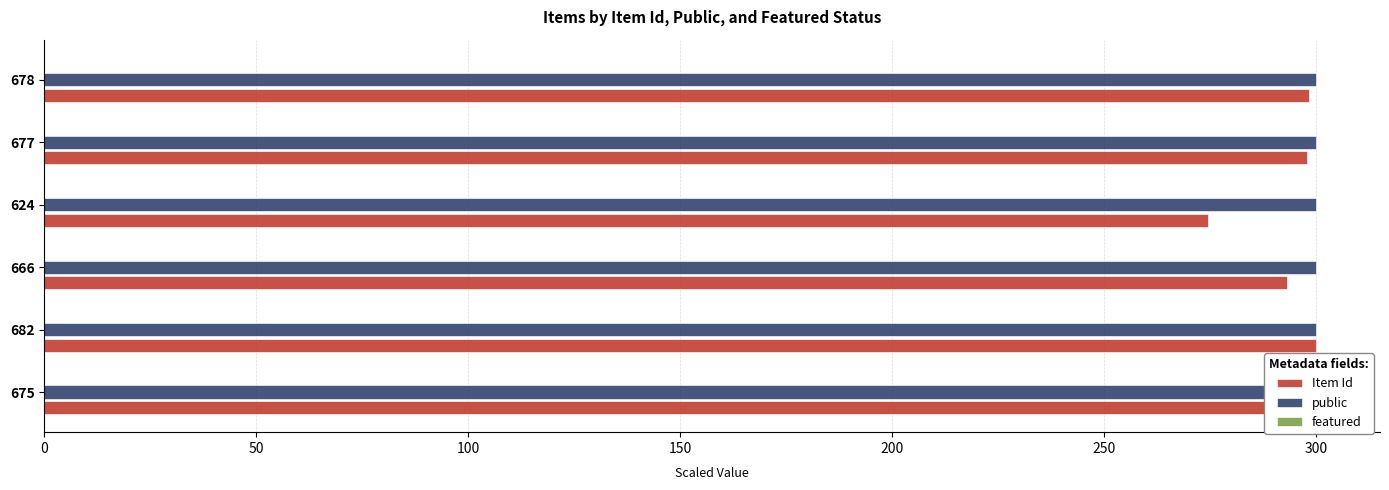

Rank the categories by Item Id value from lowest to highest.

150, 100, 0, 200, 250, 50